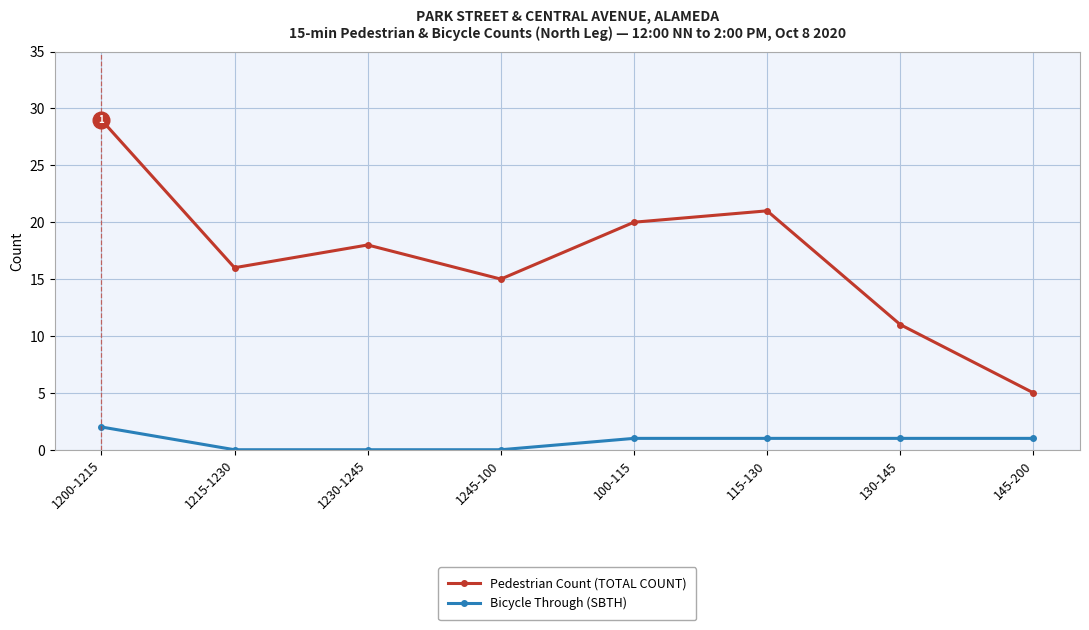

List the series in order of their overall mean, lowest first.

Bicycle Through (SBTH), Pedestrian Count (TOTAL COUNT)